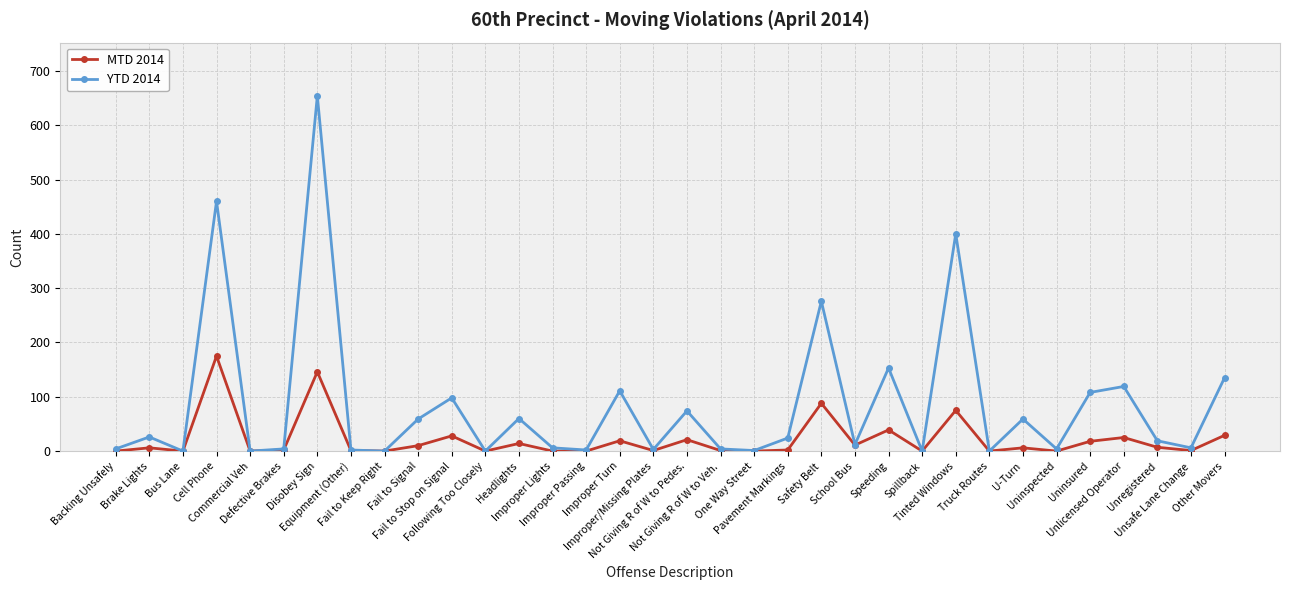

Rank the series by their maximum value, from highest to lowest.

YTD 2014, MTD 2014